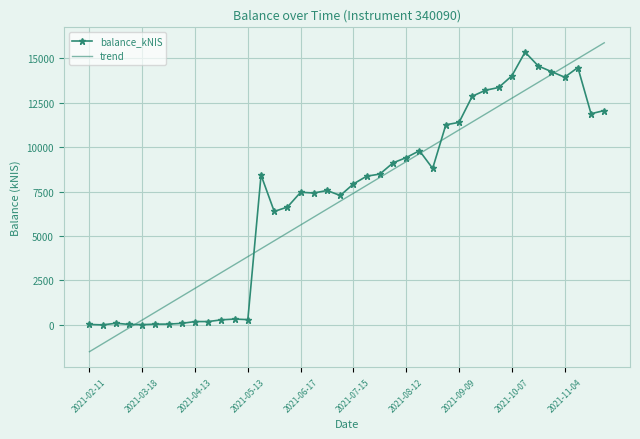

What is the difference between the maximum and minimum values in the trend series?

17390.7